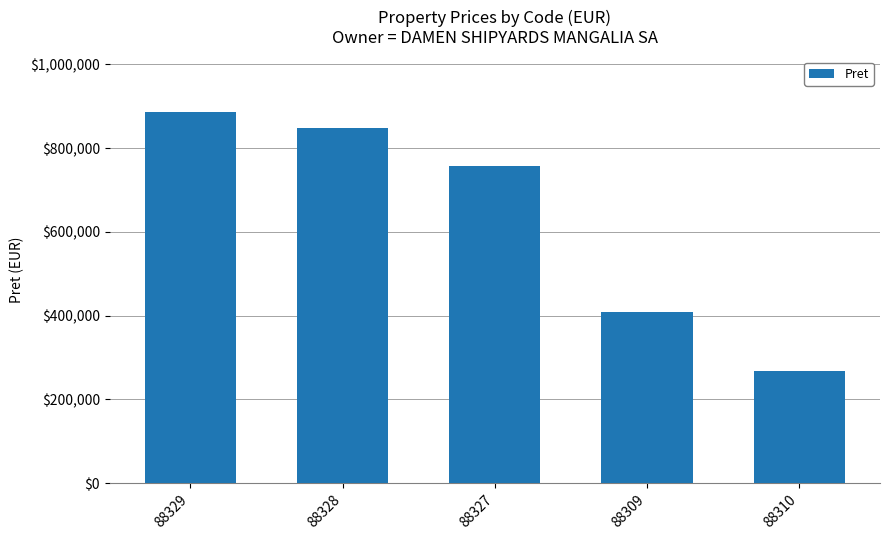

List the labels in order of value, largest first.

88329, 88328, 88327, 88309, 88310